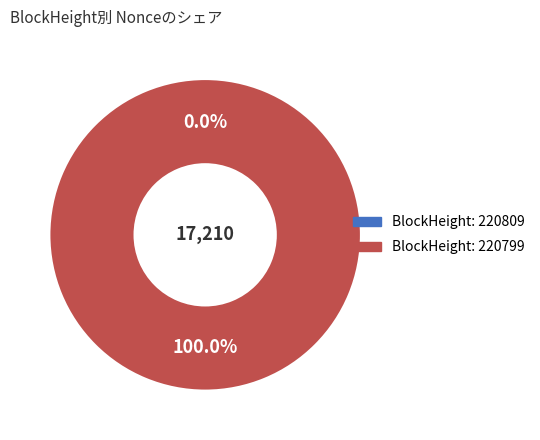

How much of the chart is everything except 220809?

100.0%